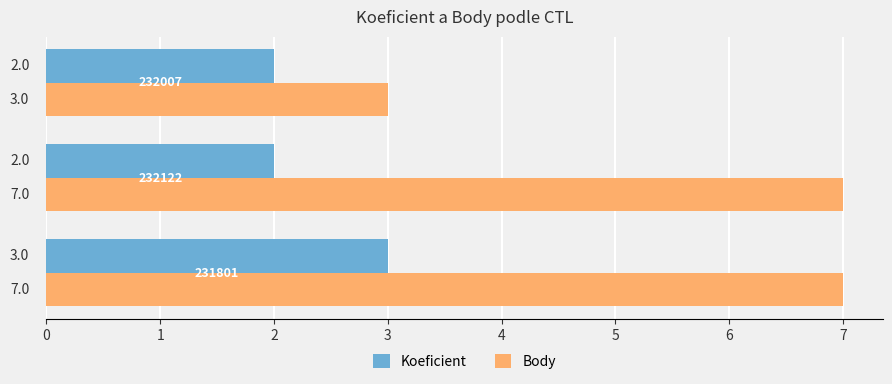

What is the sum of all Body values?

17